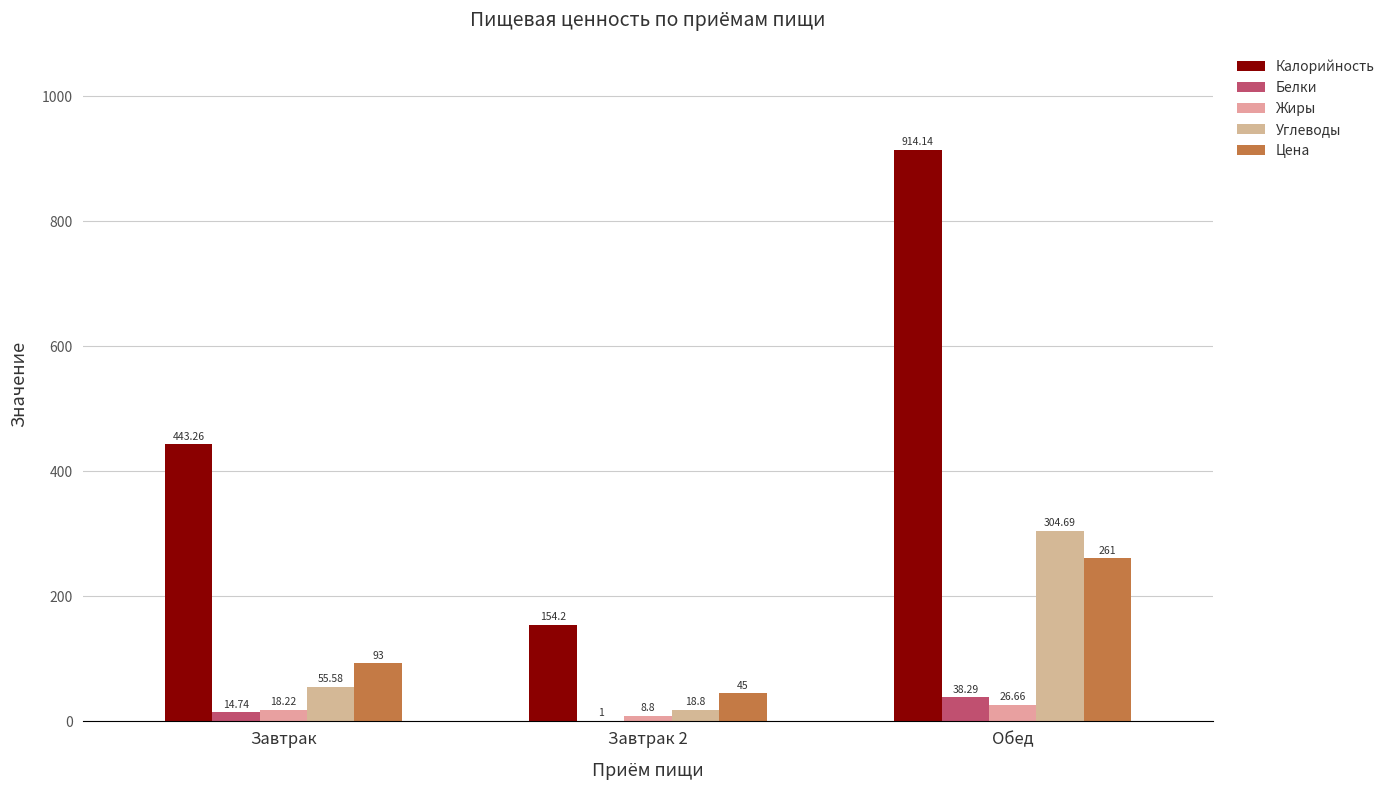

Between Завтрак and Завтрак 2, which is larger?

Завтрак